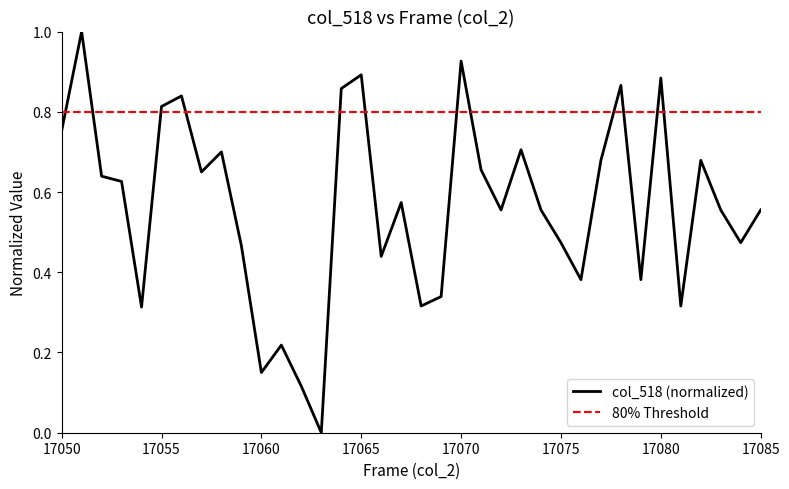

At which label is the value closest to 0?

17063